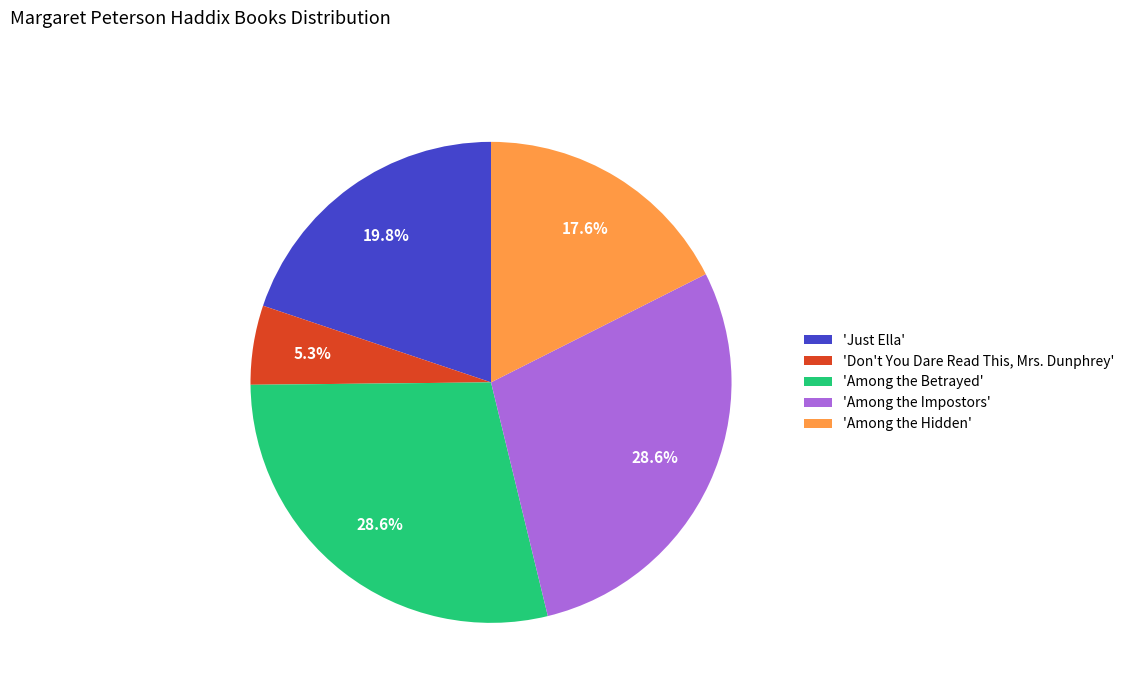

What percentage do 'Among the Hidden' and 'Among the Betrayed' together represent?

46.2%